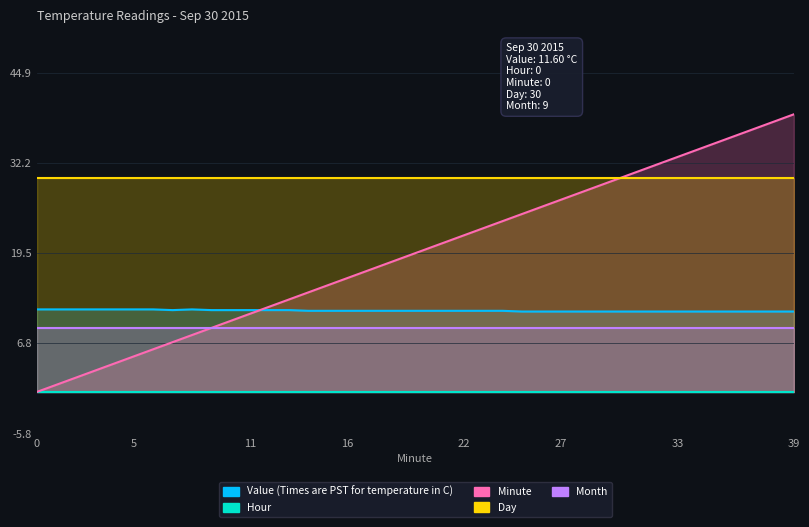

The value of Day at 3 is 30.0. True or false?

True